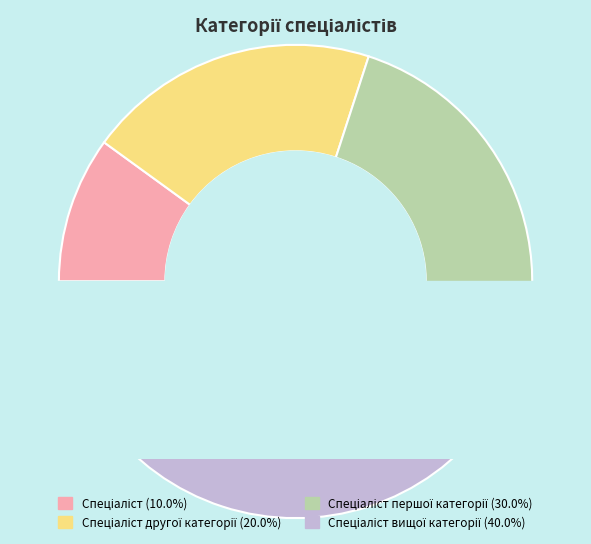

The Спеціаліст вищої категорії slice represents 40% of the pie. True or false?

True